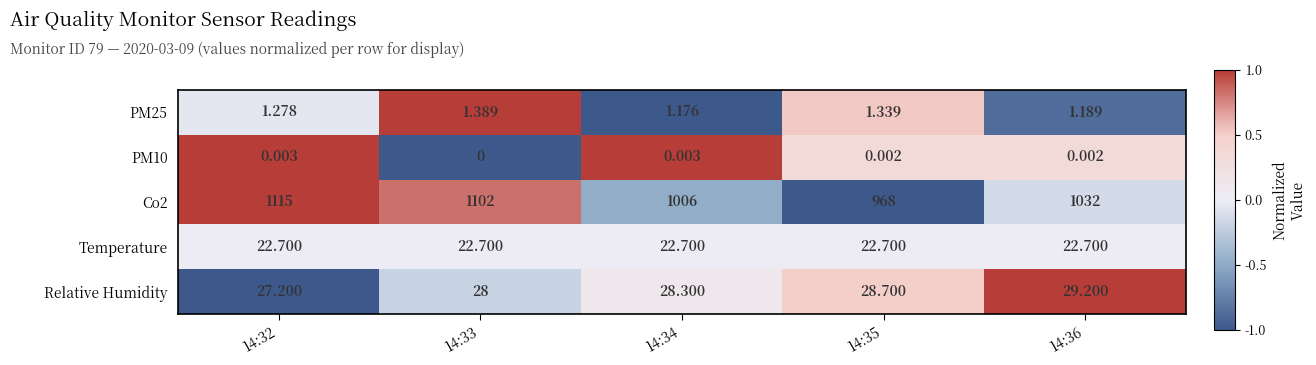

What is the total value across all series at 14:34?

1058.2